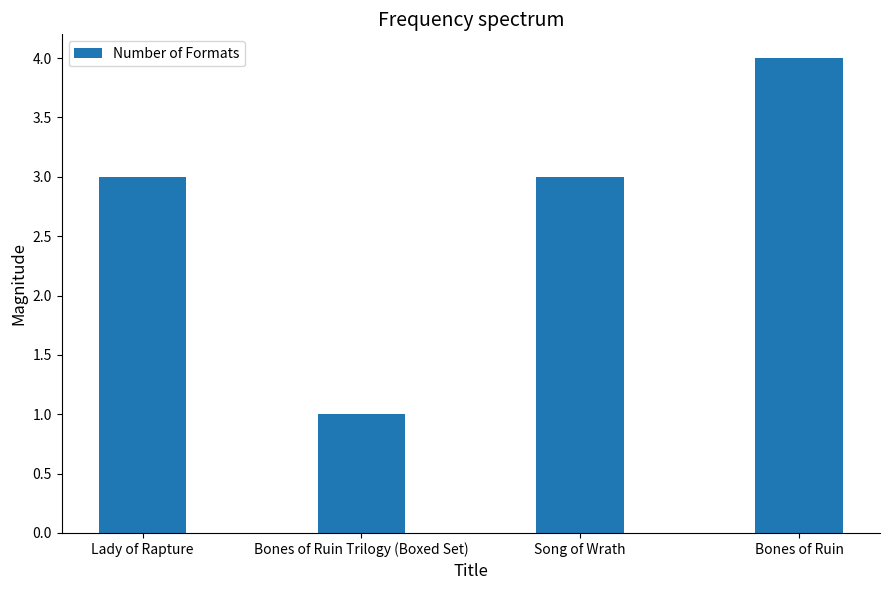

Is it true that the value at Lady of Rapture is 2?

False